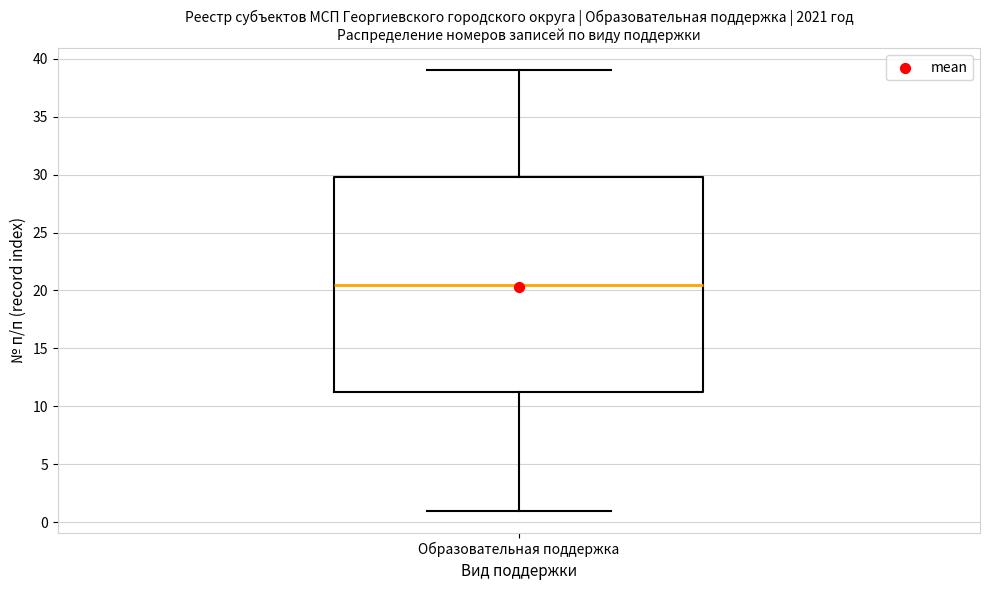

Read this box plot against the y-axis: the position of the median line, the range covered by the box, and the ends of both whiskers. The values are not printed on the chart, so give them approximately, as read against the axis.

median 20.5, box 11.5 to 30.0, whiskers 1.0 to 39.0